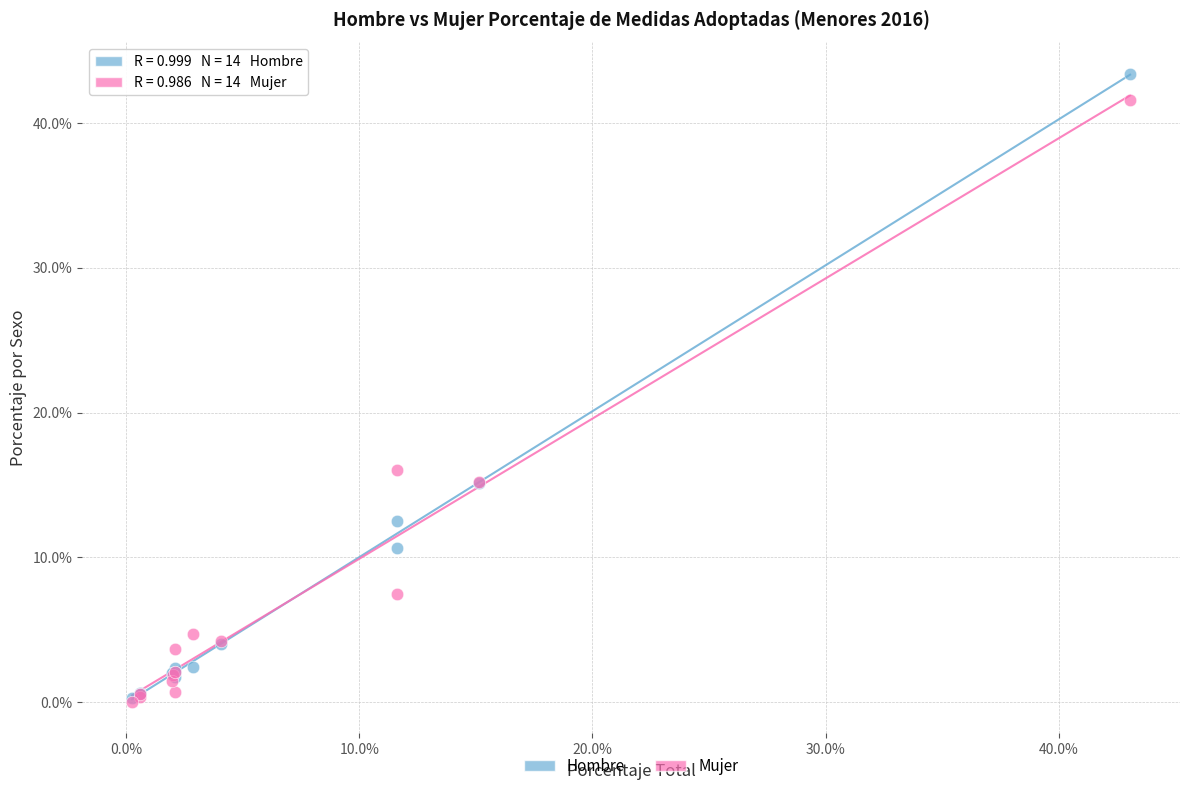

In the Mujer series, what Y value is closest to 20?

16.1